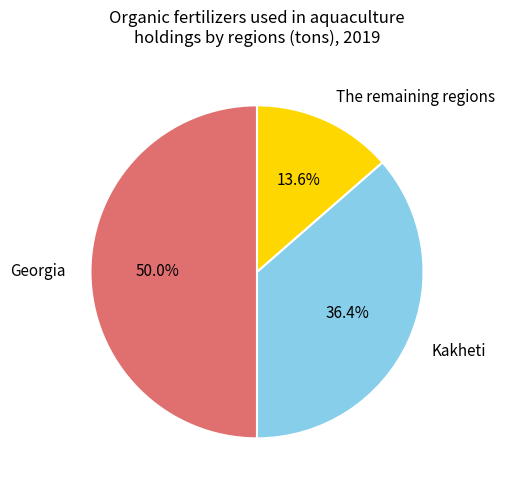

What is the smallest slice in the pie chart?

The remaining regions